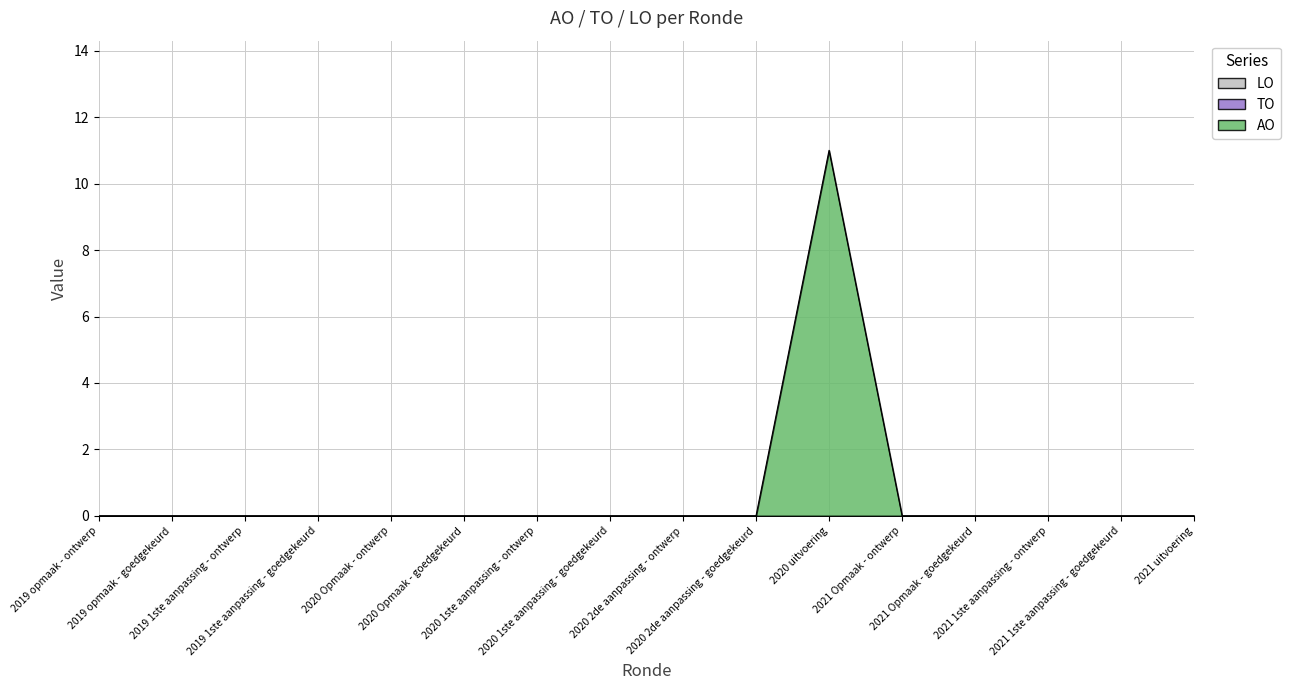

Reading left to right, what are all the values shown in this chart?

AO: 2019 opmaak - ontwerp=0	2019 opmaak - goedgekeurd=0	2019 1ste aanpassing - ontwerp=0	2019 1ste aanpassing - goedgekeurd=0	2020 Opmaak - ontwerp=0	2020 Opmaak - goedgekeurd=0	2020 1ste aanpassing - ontwerp=0	2020 1ste aanpassing - goedgekeurd=0	2020 2de aanpassing - ontwerp=0	2020 2de aanpassing - goedgekeurd=0	2020 uitvoering=11	2021 Opmaak - ontwerp=0	2021 Opmaak - goedgekeurd=0	2021 1ste aanpassing - ontwerp=0	2021 1ste aanpassing - goedgekeurd=0	2021 uitvoering=0
TO: 2019 opmaak - ontwerp=0	2019 opmaak - goedgekeurd=0	2019 1ste aanpassing - ontwerp=0	2019 1ste aanpassing - goedgekeurd=0	2020 Opmaak - ontwerp=0	2020 Opmaak - goedgekeurd=0	2020 1ste aanpassing - ontwerp=0	2020 1ste aanpassing - goedgekeurd=0	2020 2de aanpassing - ontwerp=0	2020 2de aanpassing - goedgekeurd=0	2020 uitvoering=0	2021 Opmaak - ontwerp=0	2021 Opmaak - goedgekeurd=0	2021 1ste aanpassing - ontwerp=0	2021 1ste aanpassing - goedgekeurd=0	2021 uitvoering=0
LO: 2019 opmaak - ontwerp=0	2019 opmaak - goedgekeurd=0	2019 1ste aanpassing - ontwerp=0	2019 1ste aanpassing - goedgekeurd=0	2020 Opmaak - ontwerp=0	2020 Opmaak - goedgekeurd=0	2020 1ste aanpassing - ontwerp=0	2020 1ste aanpassing - goedgekeurd=0	2020 2de aanpassing - ontwerp=0	2020 2de aanpassing - goedgekeurd=0	2020 uitvoering=0	2021 Opmaak - ontwerp=0	2021 Opmaak - goedgekeurd=0	2021 1ste aanpassing - ontwerp=0	2021 1ste aanpassing - goedgekeurd=0	2021 uitvoering=0